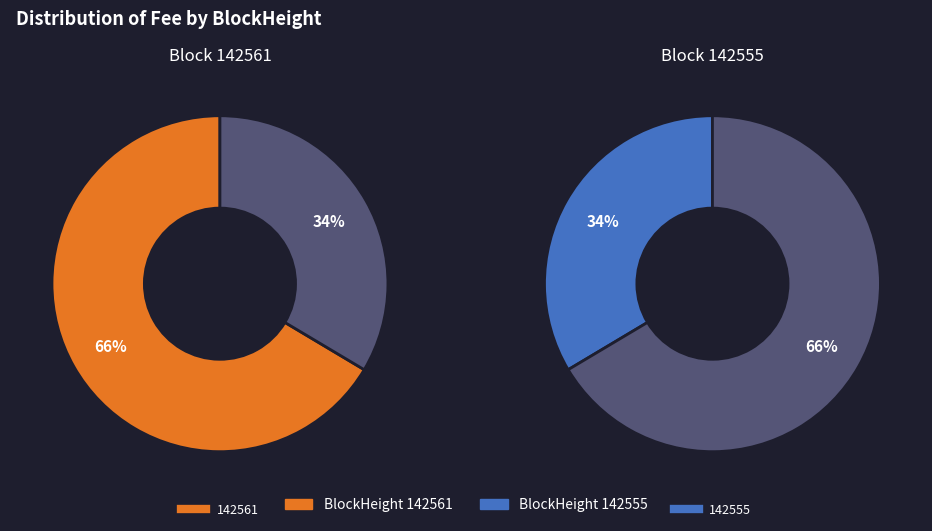

To the nearest percent, what percentage of the pie is 142555?

34%